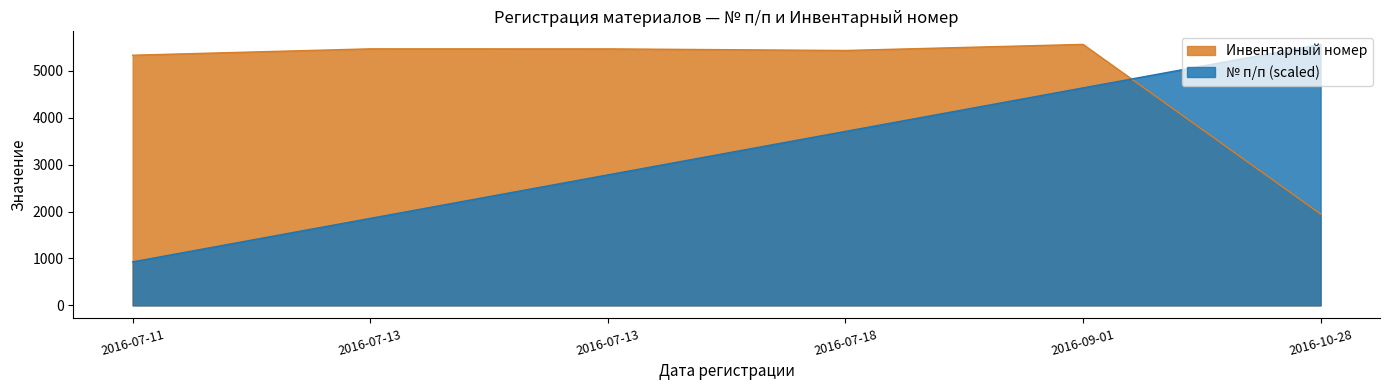

Which category has the highest value across all series?

2016-10-28